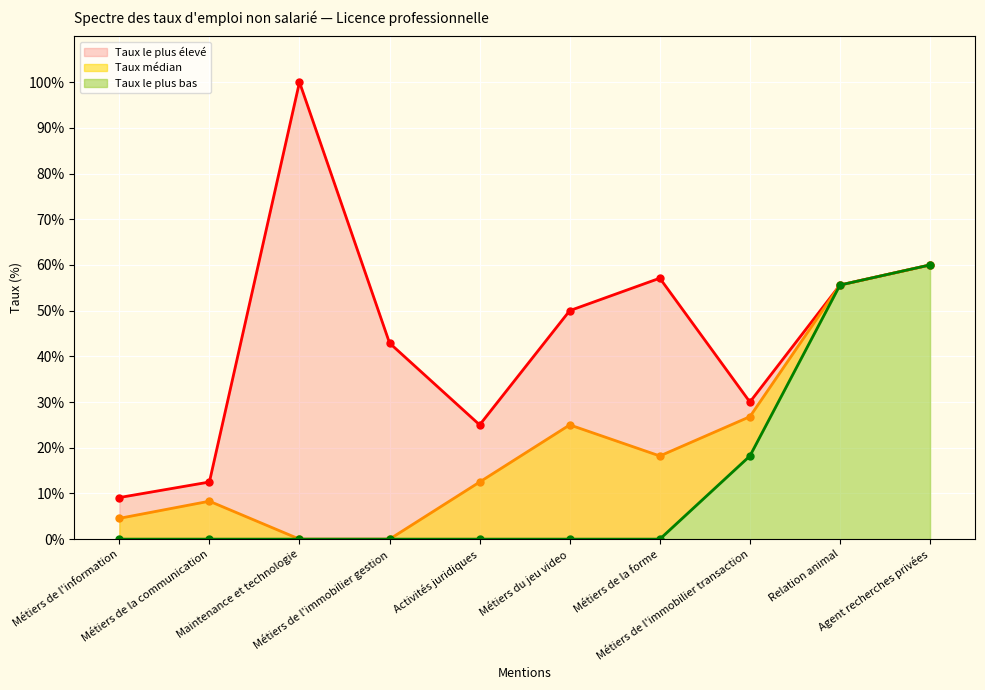

At how many categories does at least one series exceed 30?

6